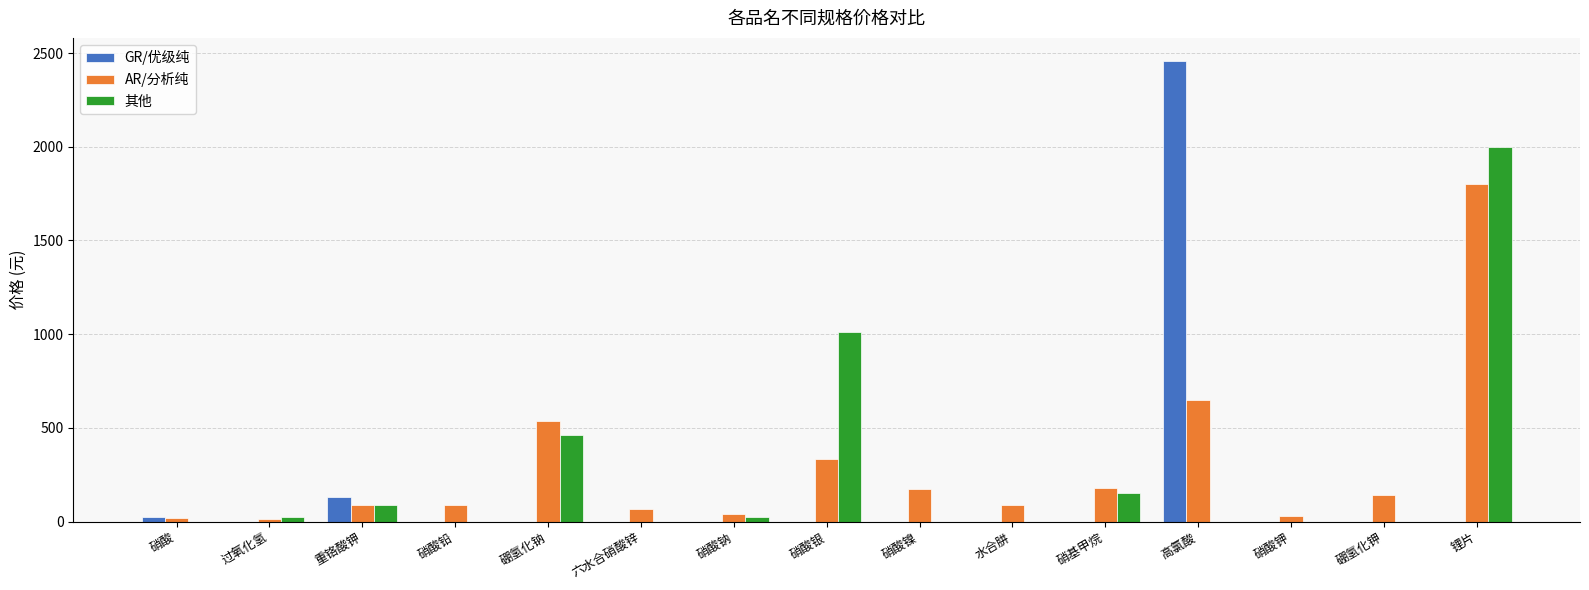

At which category is the sum across all series the highest?

锂片